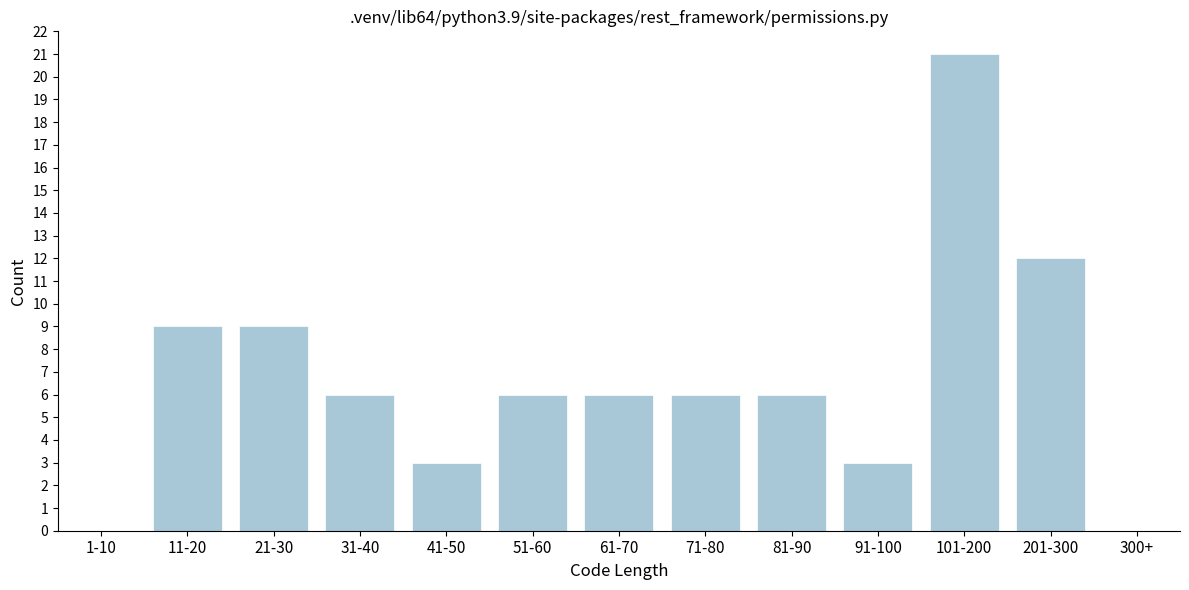

Reading right to left, extract all data points from this chart.

300+=0	201-300=12	101-200=21	91-100=3	81-90=6	71-80=6	61-70=6	51-60=6	41-50=3	31-40=6	21-30=9	11-20=9	1-10=0